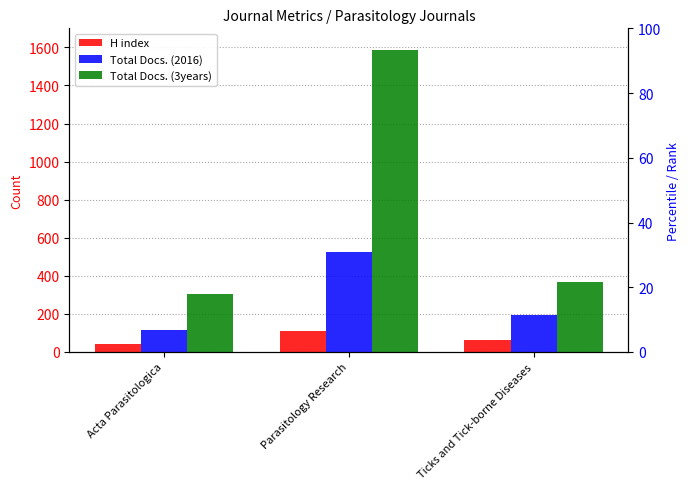

Between Parasitology Research and Ticks and Tick-borne Diseases, which series saw the biggest shift?

Total Docs. (3years)